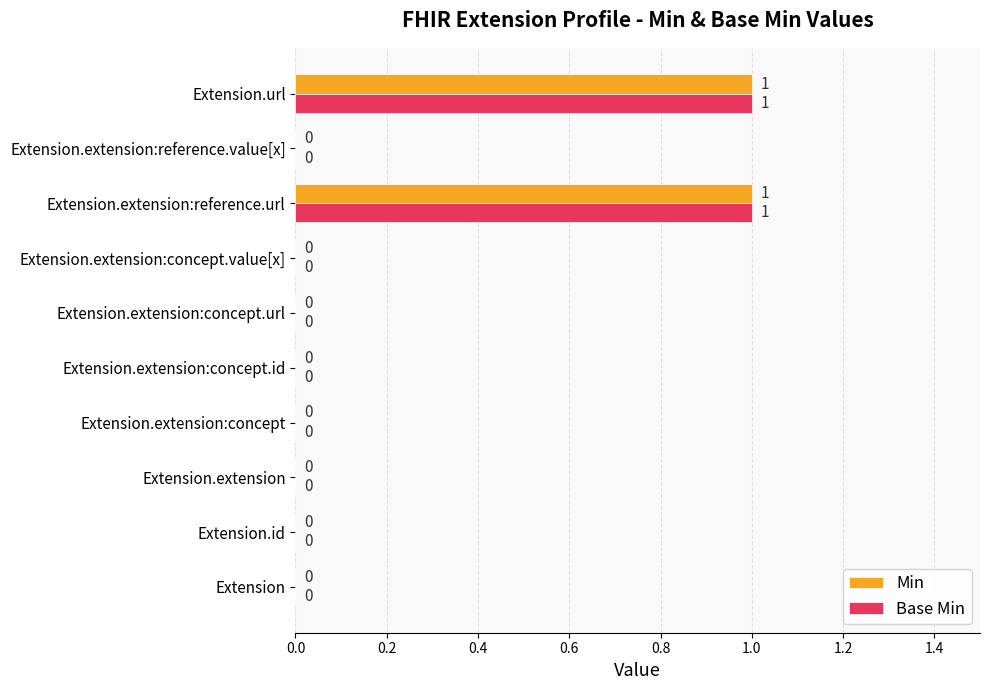

How many categories are shown in the chart?

10